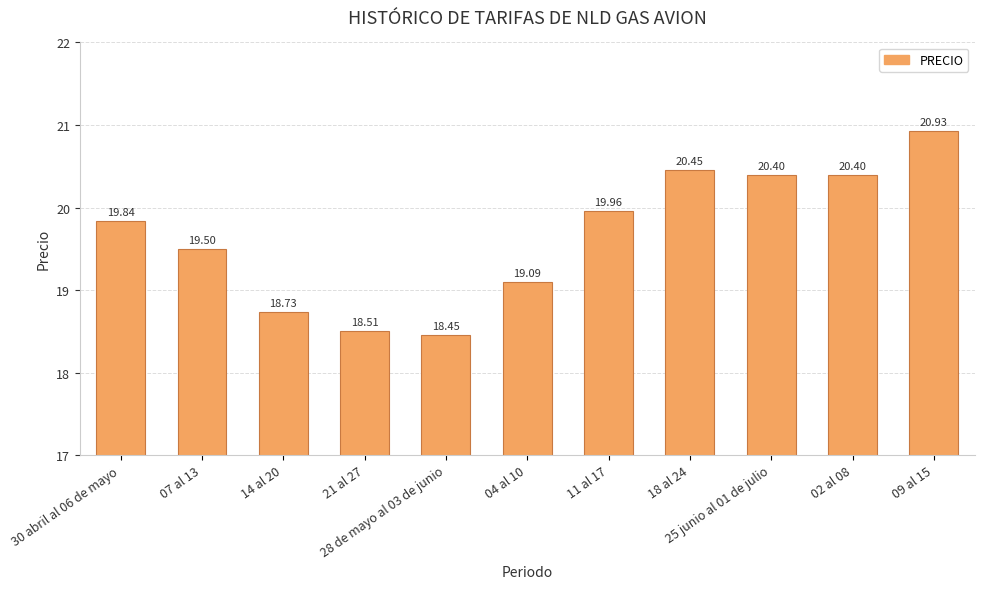

The chart shows a value of 20.4 at 02 al 08. True or false?

True